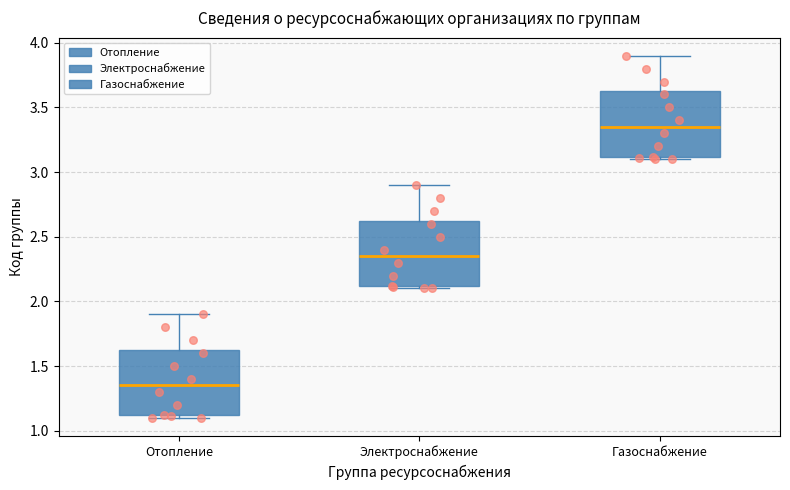

Where is the upper edge of the box for Отопление on the y-axis? The values are not printed on the chart, so give them approximately, as read against the axis.

1.65